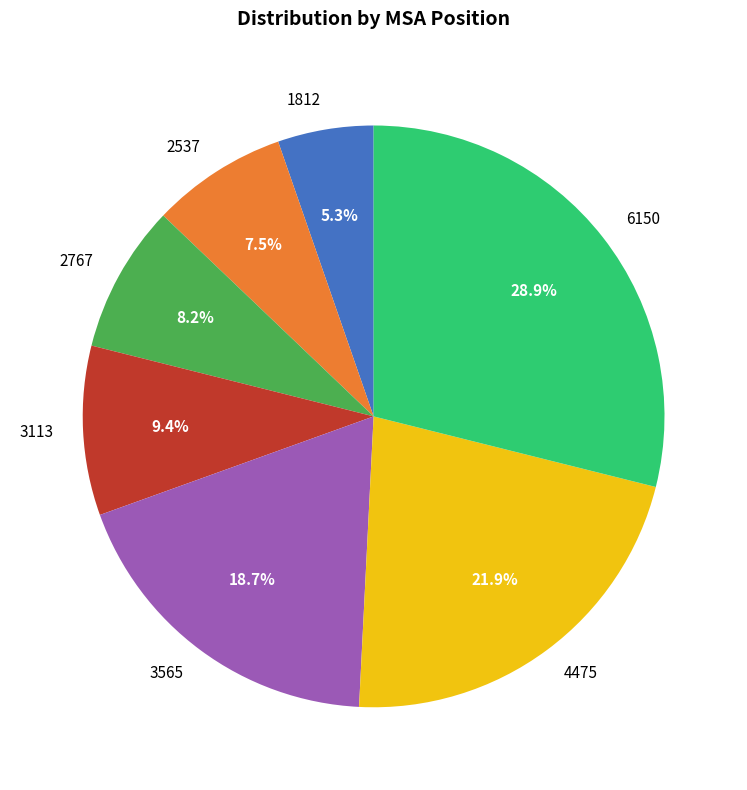

To the nearest percent, what is the difference between the 2537 and 3113 slice percentages?

2%